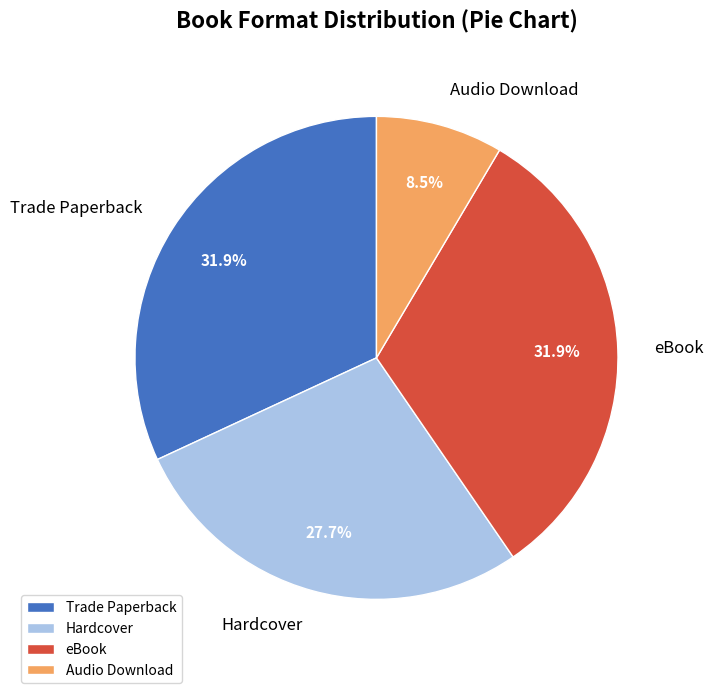

To the nearest percent, what is the average slice percentage?

25%